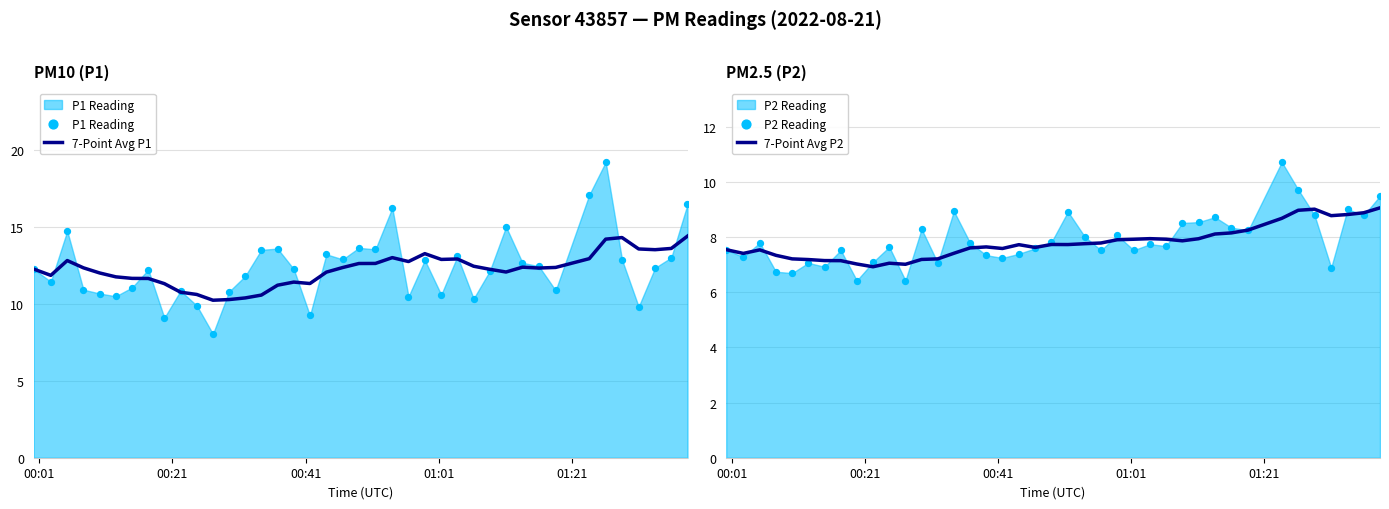

Which series contains the lowest Y value?

P2 Reading